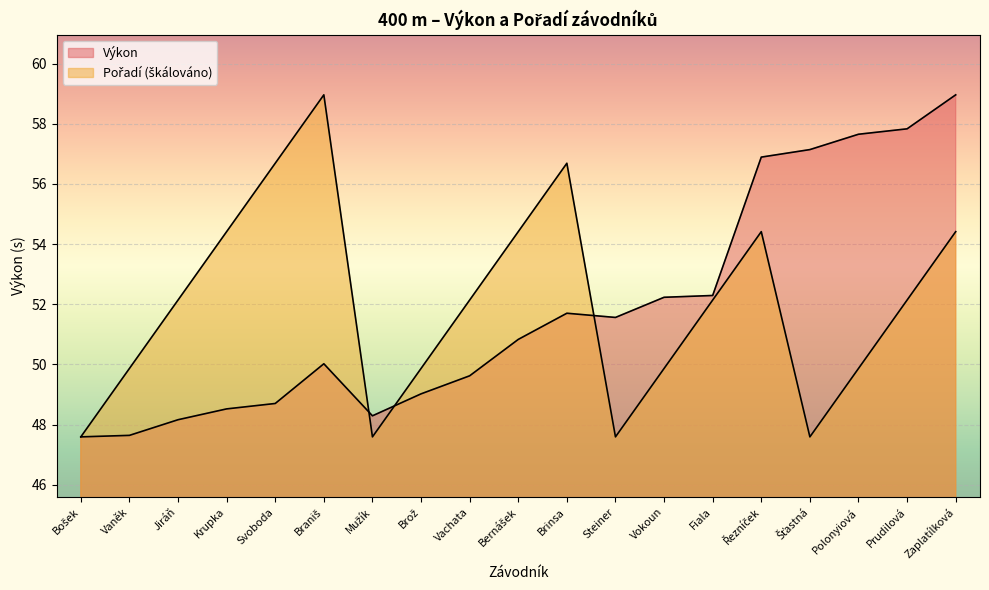

At which category is the sum across all series the highest?

Zaplatílková